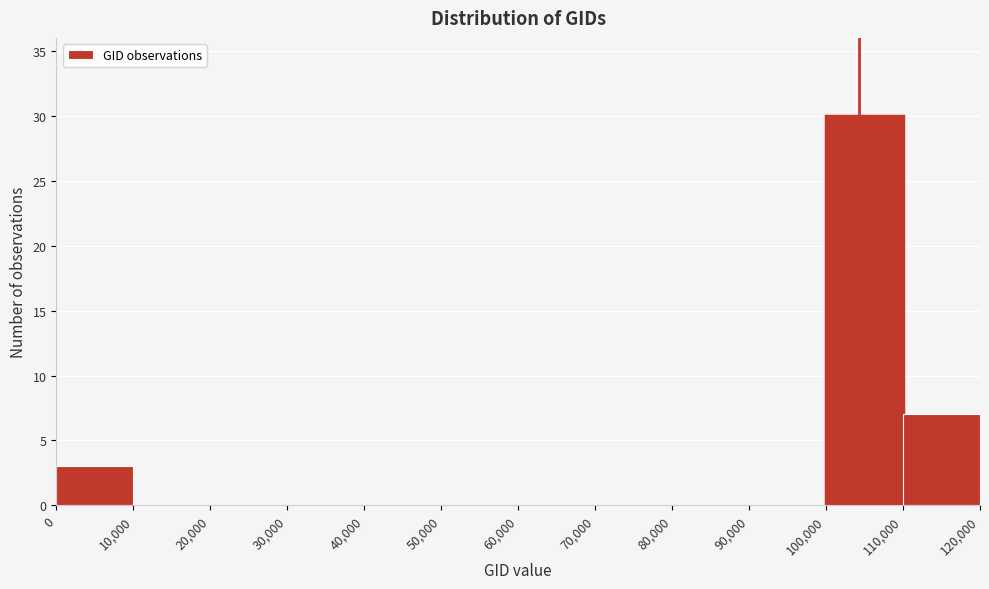

Which range on the x-axis has the tallest bar?

100,000 to 110,000